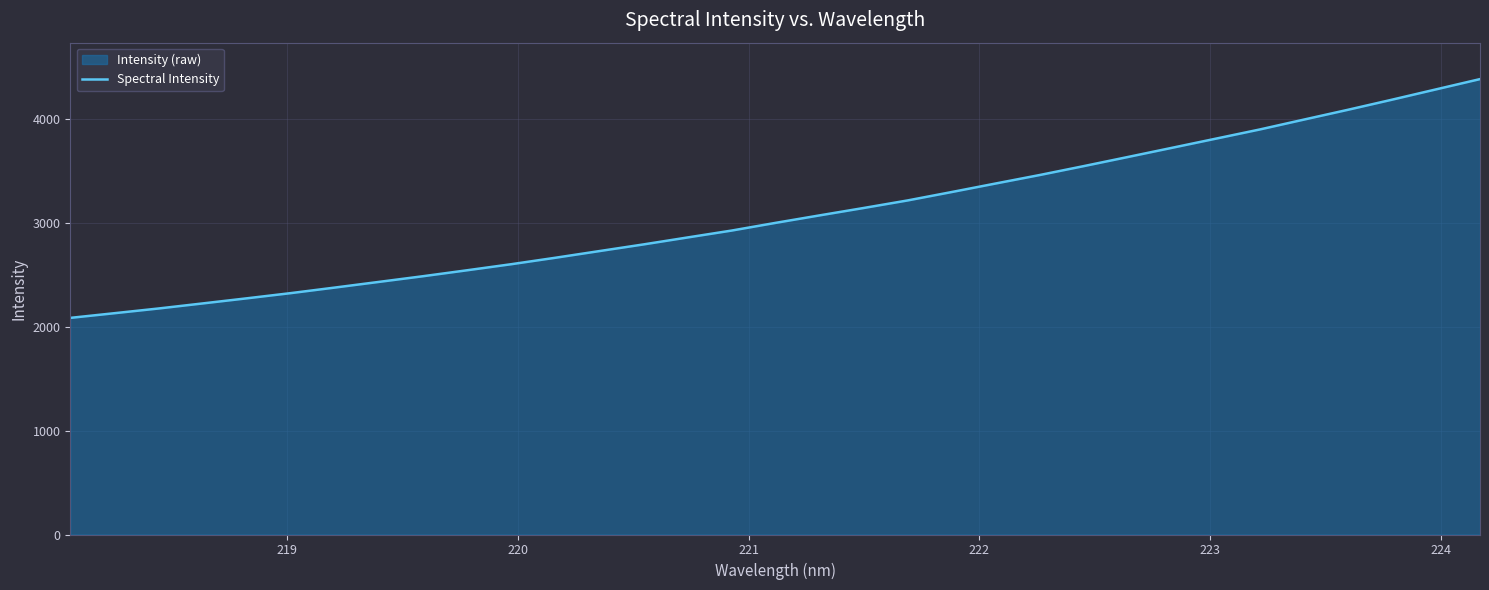

What is the maximum value shown in the chart?

4380.6